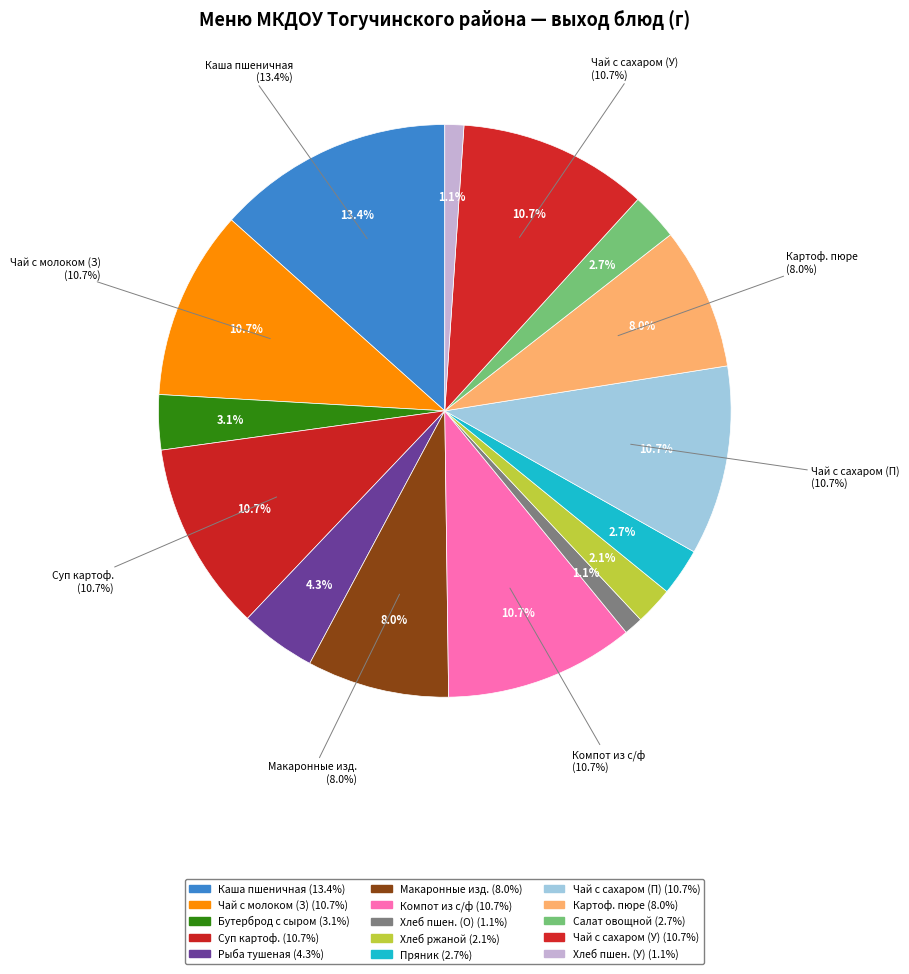

What is the ratio of the value at Обед (компот из с/ф) to the value at Полдник (пряник)?

4.0